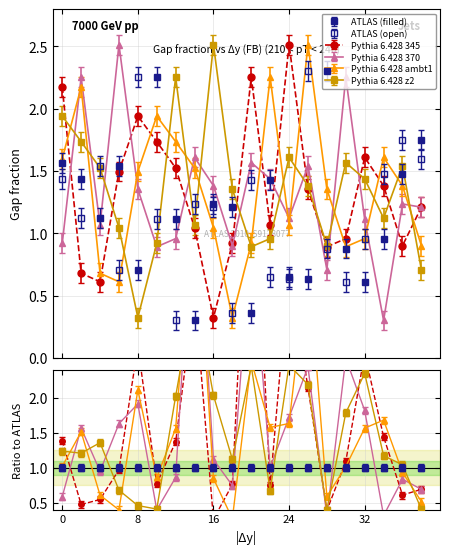

What are all the series names shown in the legend?

ATLAS (filled), ATLAS (open), Pythia 6.428 345, Pythia 6.428 370, Pythia 6.428 ambt1, Pythia 6.428 z2